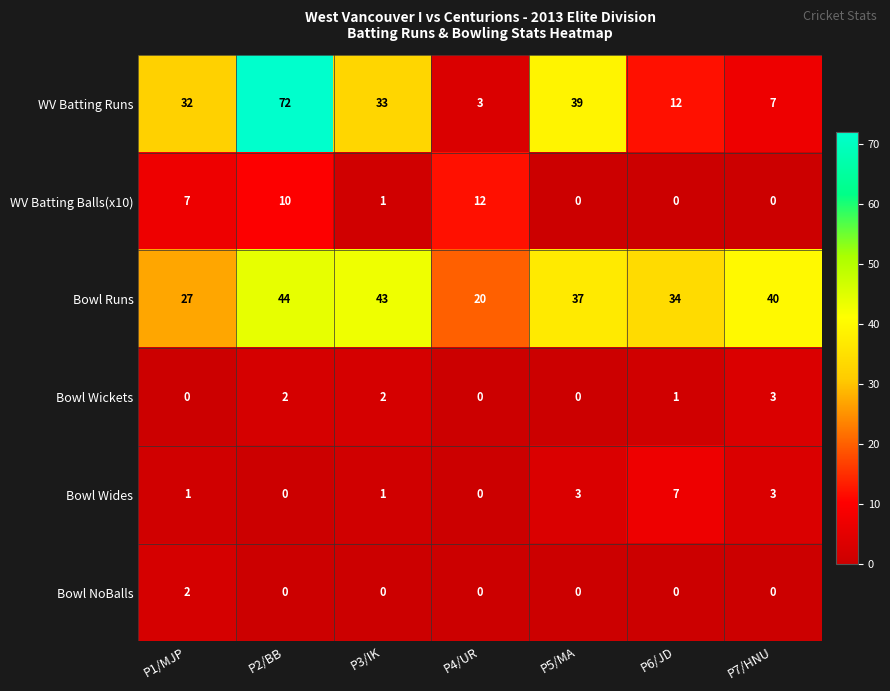

What value does the Bowl Wides series have at P7/HNU?

3